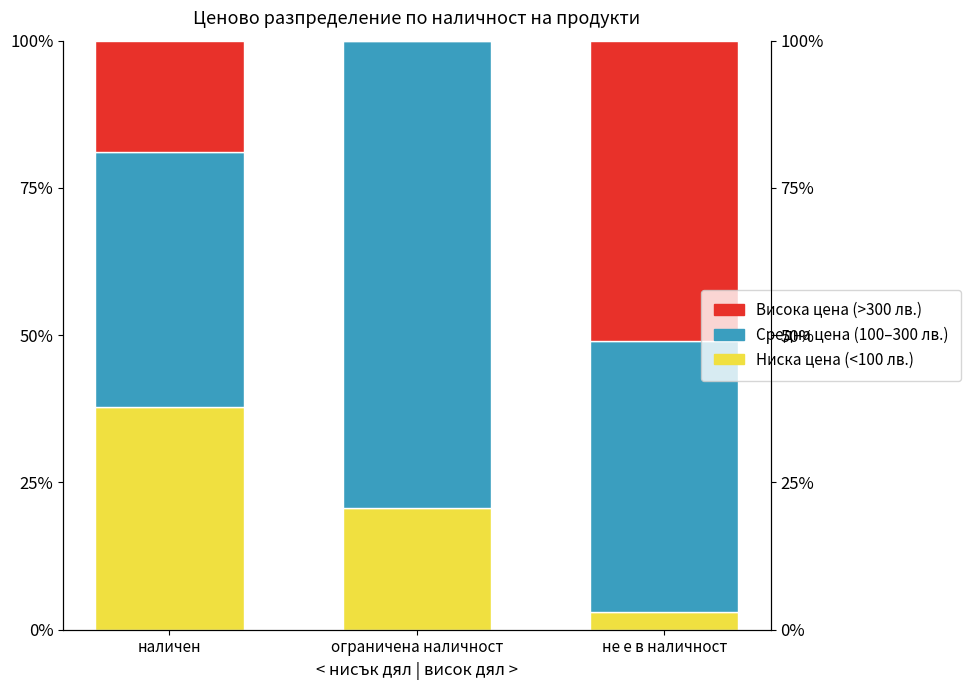

At which category is the sum across all series the highest?

ограничена наличност